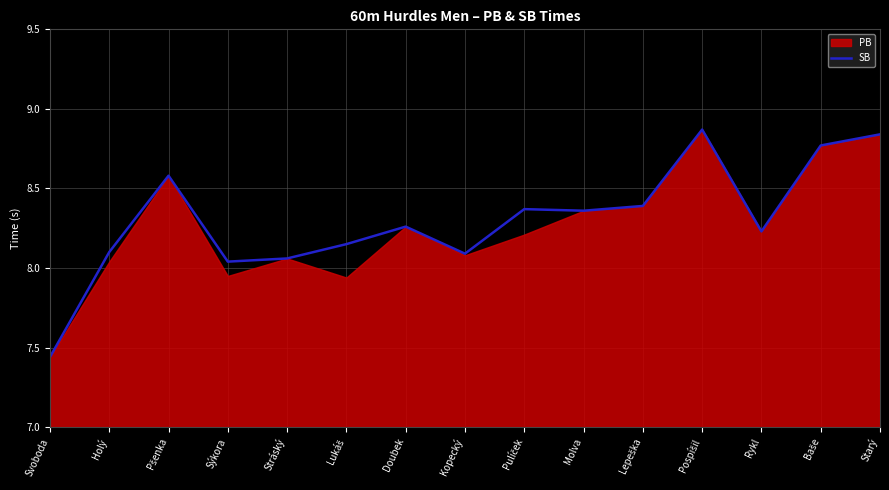

How many interior local peaks (higher than both neighbors) does the data have?

4